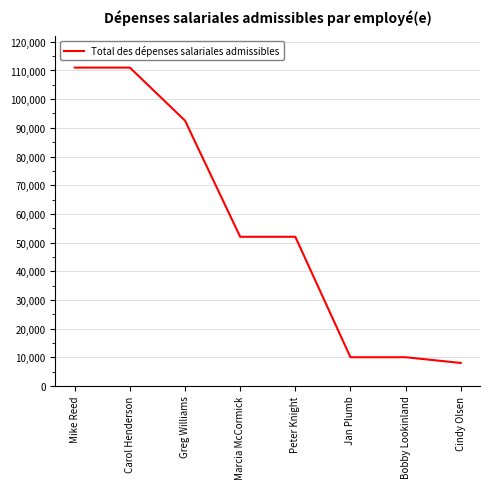

What is the minimum value shown in the chart?

8000